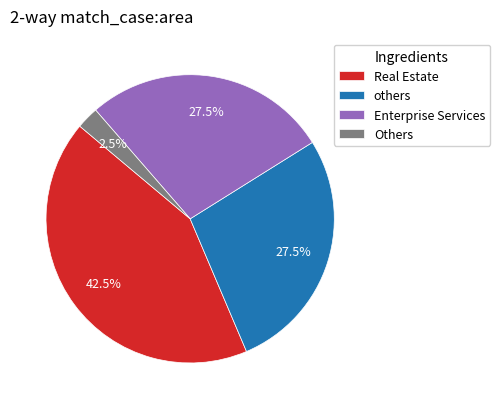

How many segments does this pie chart have?

4